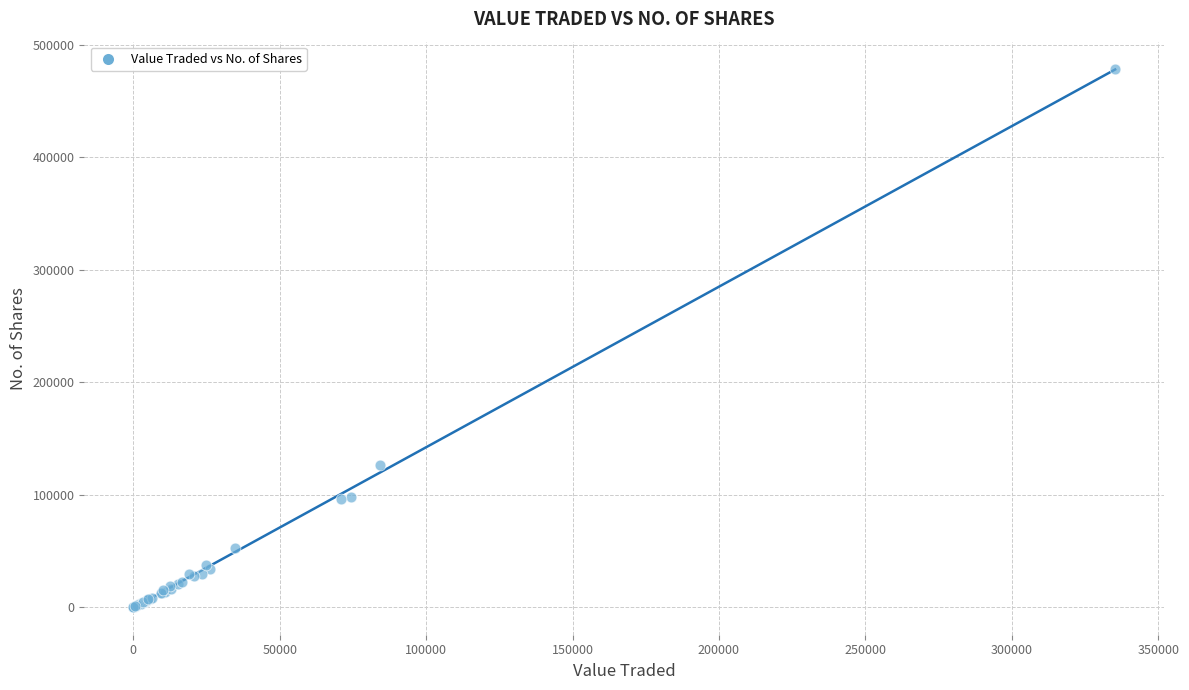

What Y value in the scatter plot is closest to 239427?

126866